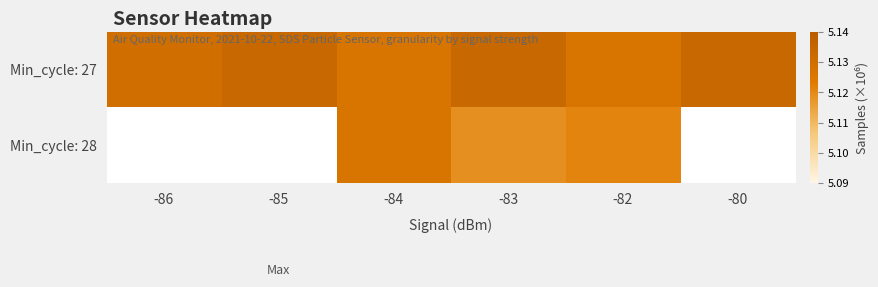

The value of Min_cycle: 27 at -84 is 5.1. True or false?

True